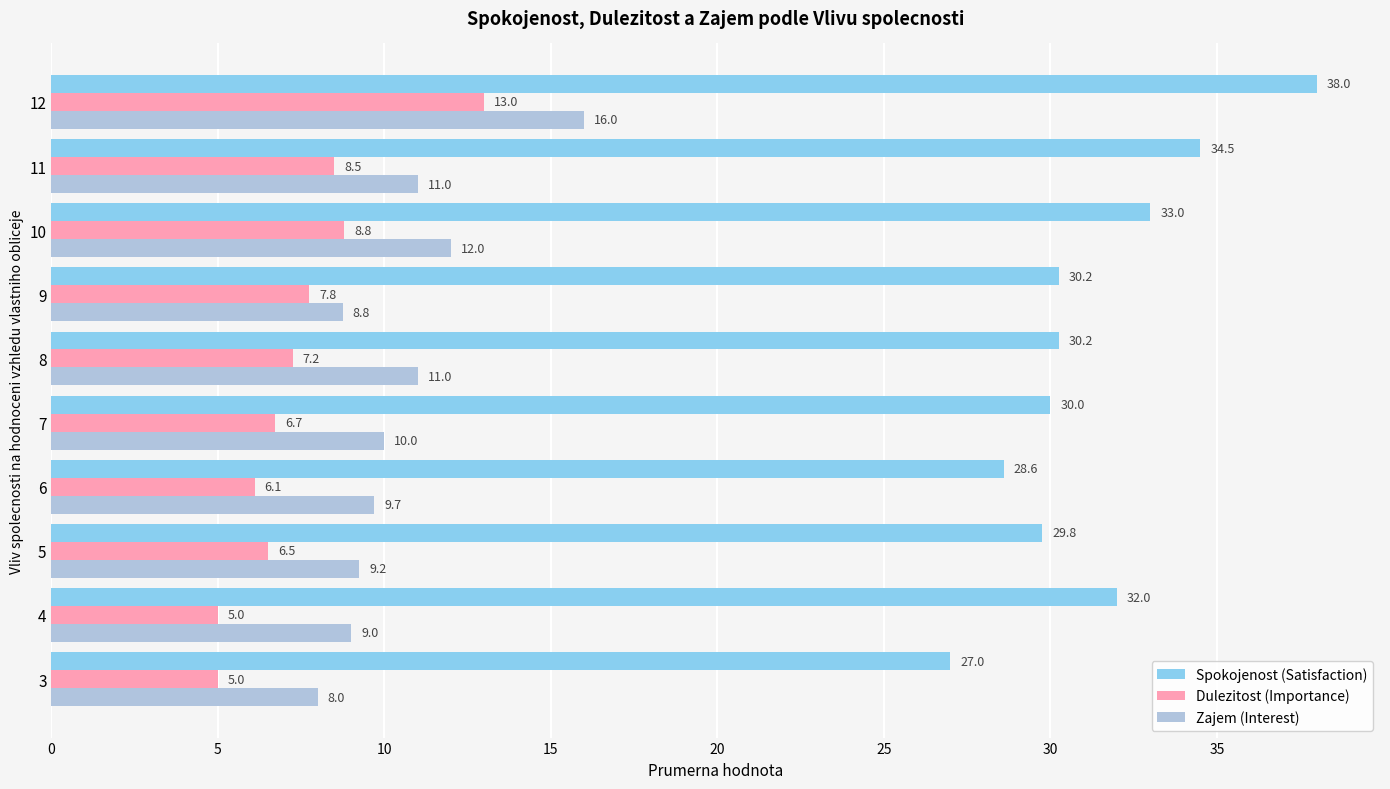

What is the minimum value for Dulezitost (Importance)?

5.0